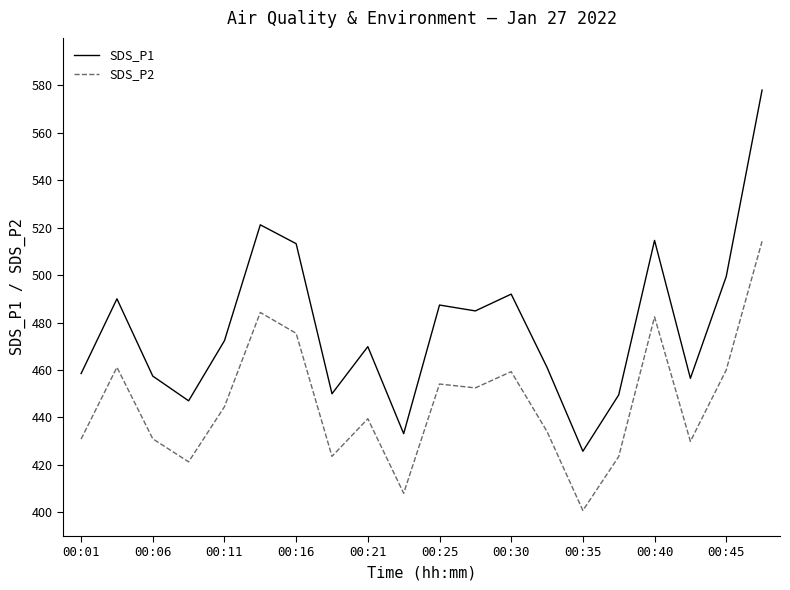

Which series has the largest total across all categories?

SDS_P1